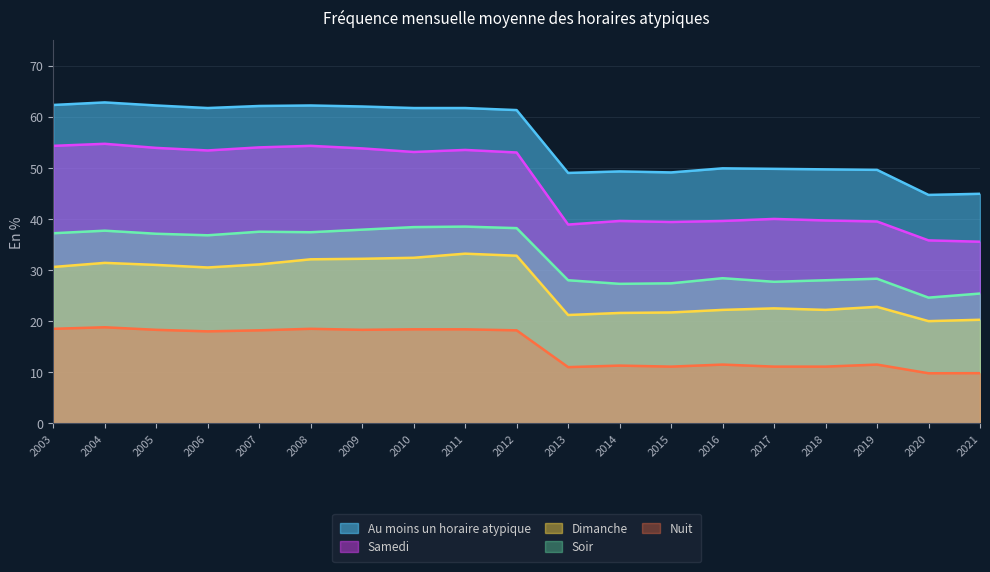

Between 2012 and 2018, which series saw the biggest shift?

Samedi